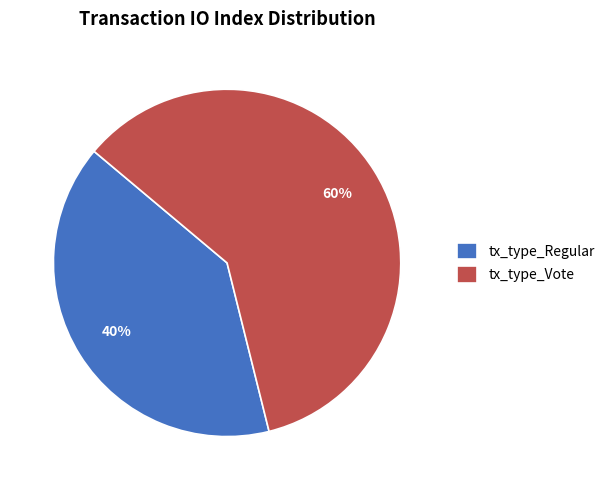

To the nearest percent, what is the difference between the largest and smallest slice percentages?

20%